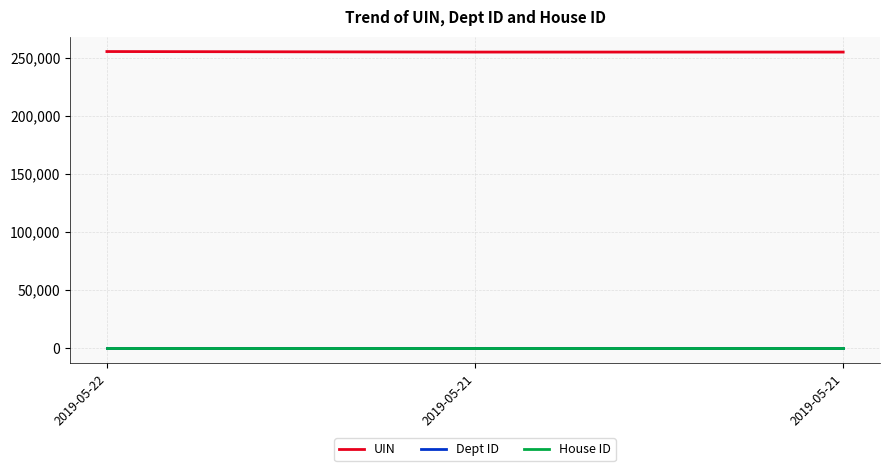

What is the spread (max minus min) of values at 2019-05-21?

254821